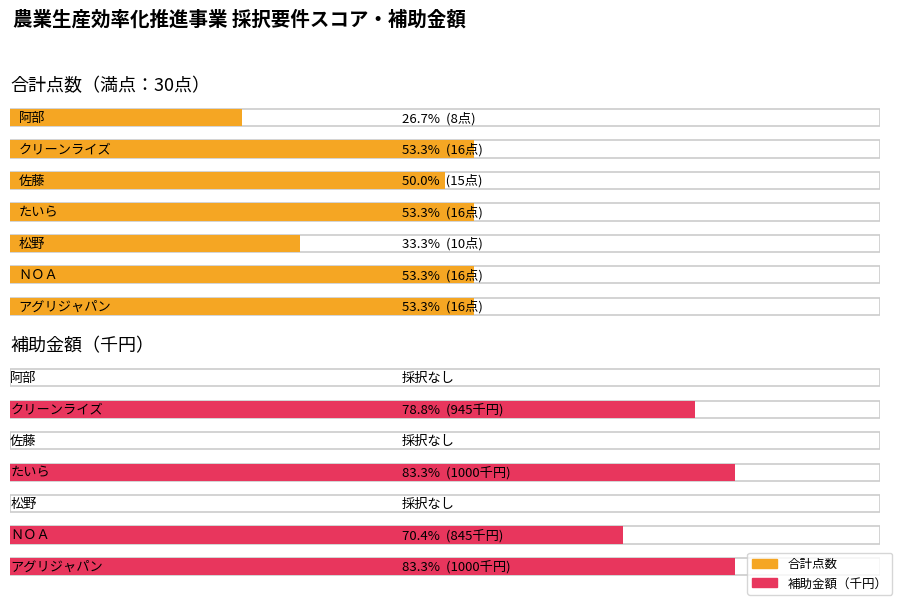

The 合計点数 series shows 14 at 阿部. True or false?

False